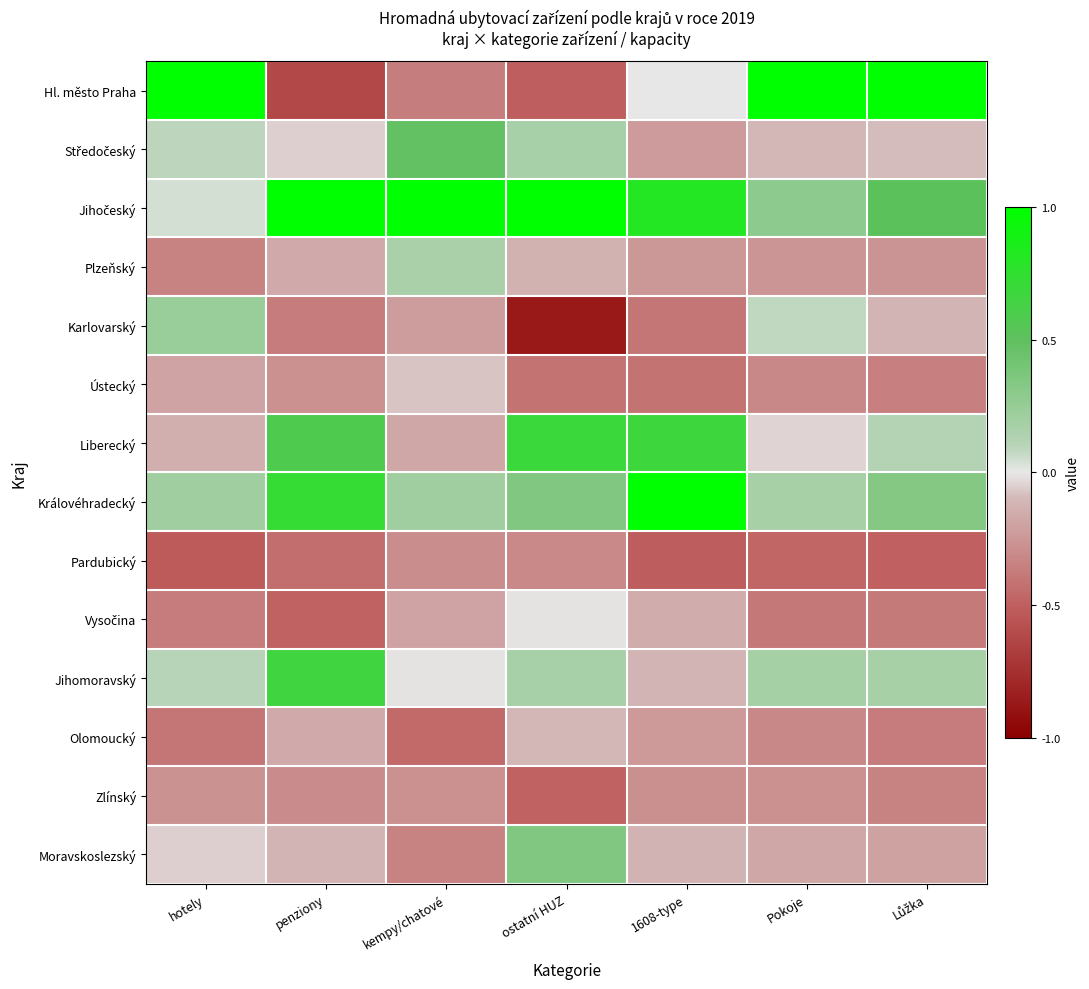

What is the minimum value shown in the chart?

-0.9